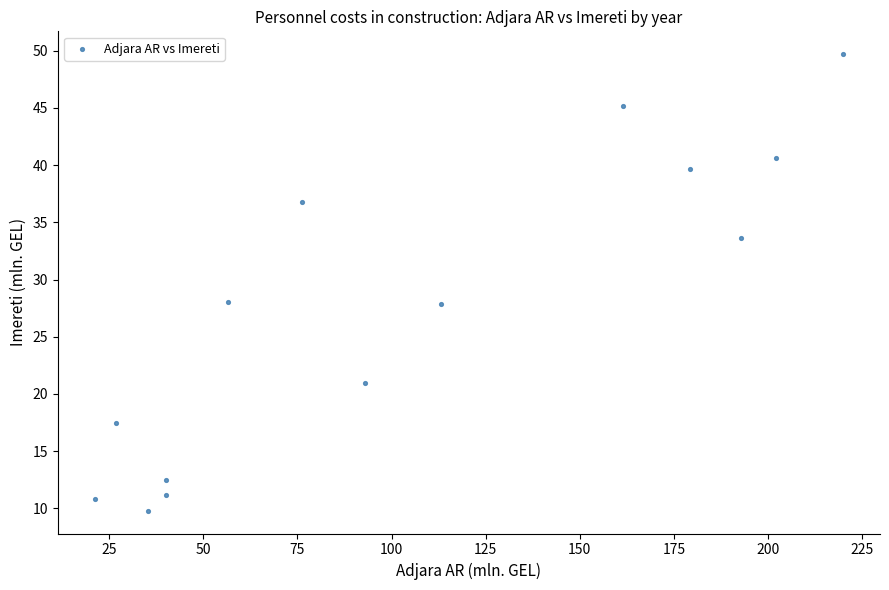

What is the range of Y values (max minus min)?

39.9